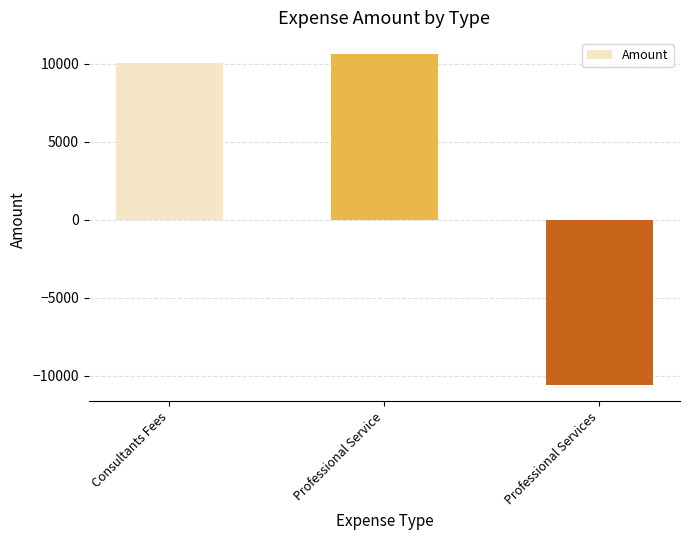

At which label is the value closest to 0?

Consultants Fees